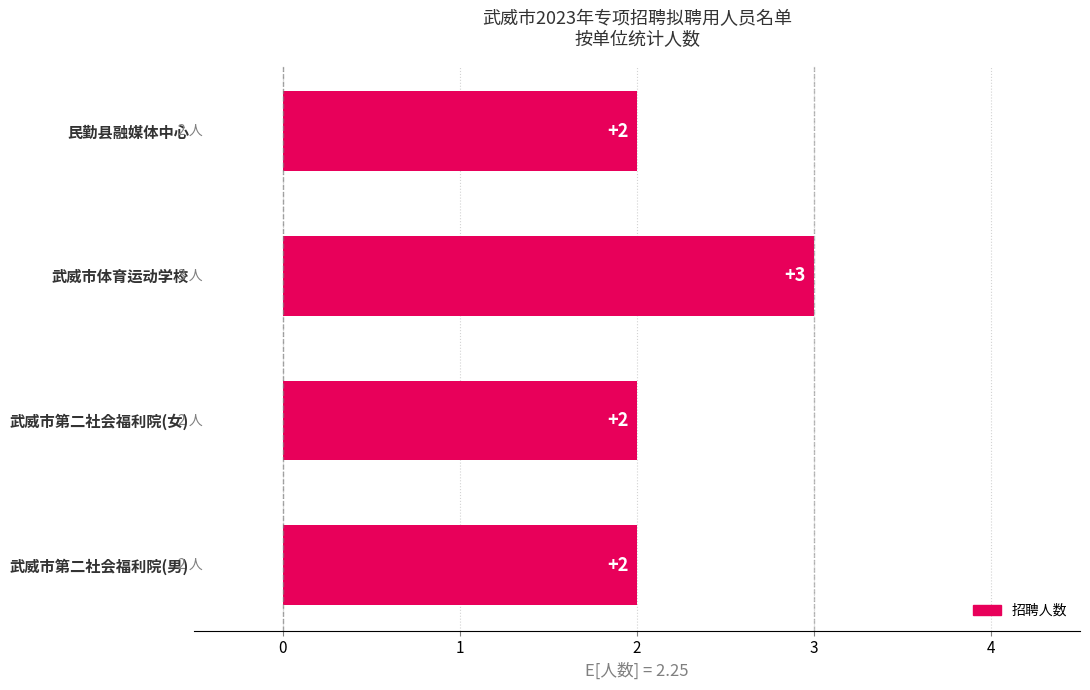

Count the number of data series in this chart.

1